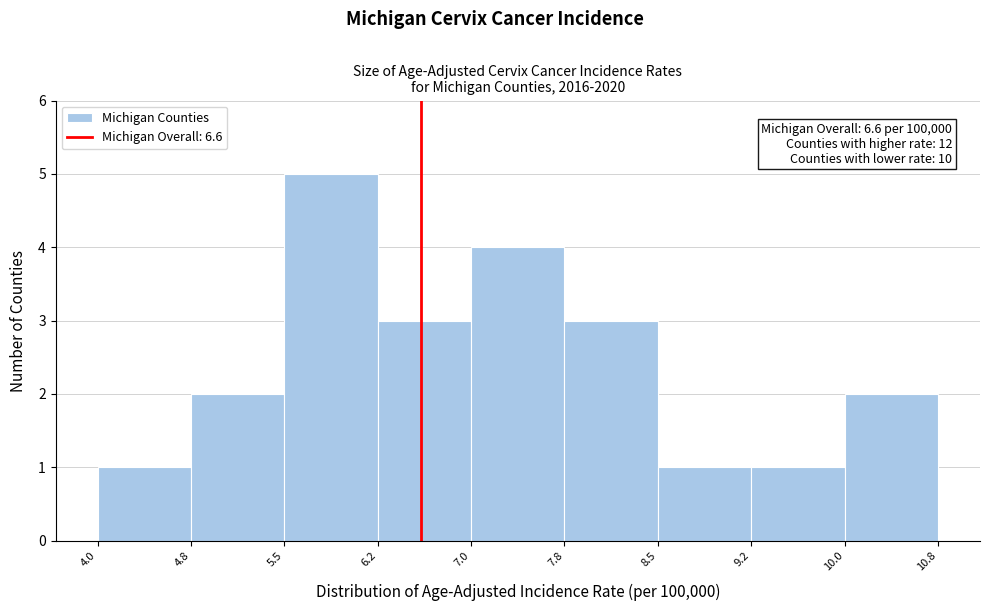

Which range on the x-axis has the tallest bar?

5.5 to 6.2